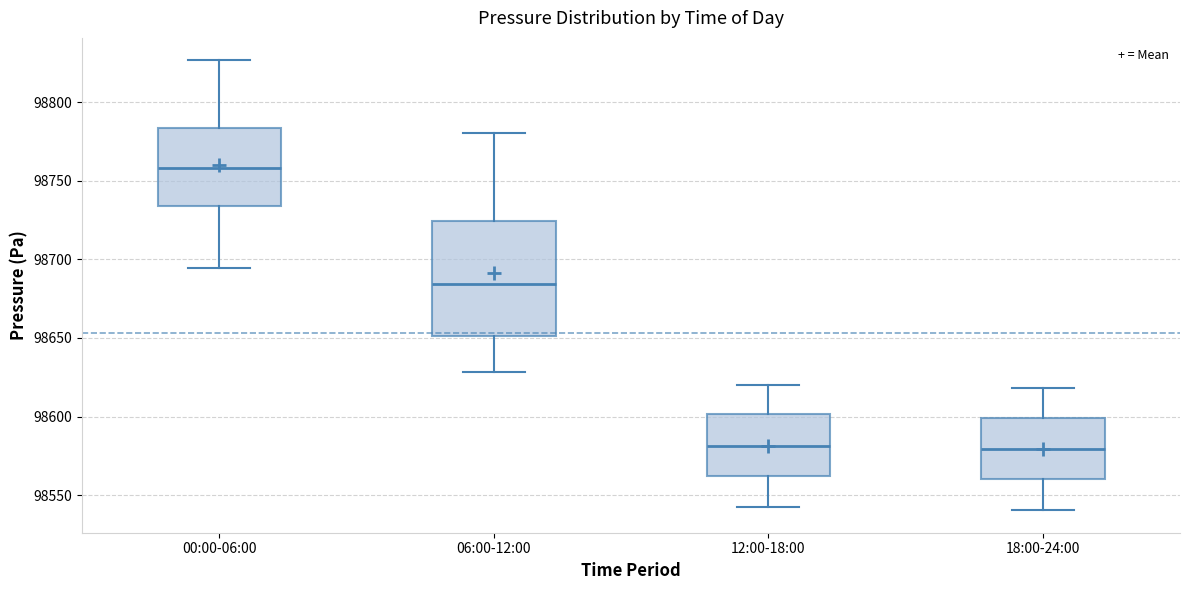

Where does the lower whisker of the box for 18:00-24:00 end on the y-axis? The values are not printed on the chart, so give them approximately, as read against the axis.

98540